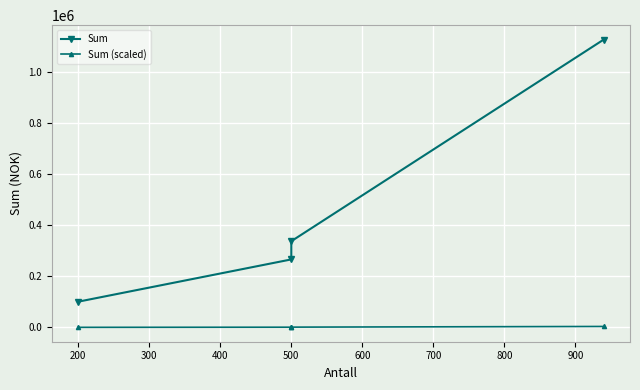

Reading left to right, extract all data points from this chart.

Sum: 100880.0	266500.0	337900.0	1128000.0
Sum (scaled): 336.3	888.3	1126.3	3760.0